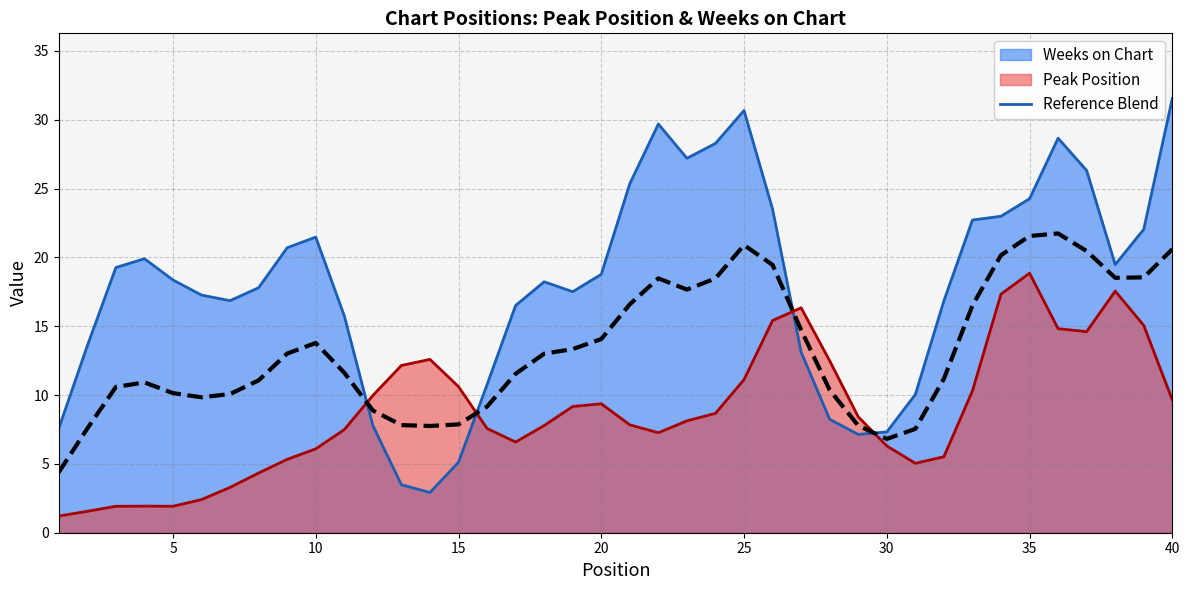

At which category does the chart reach its peak across all series?

40